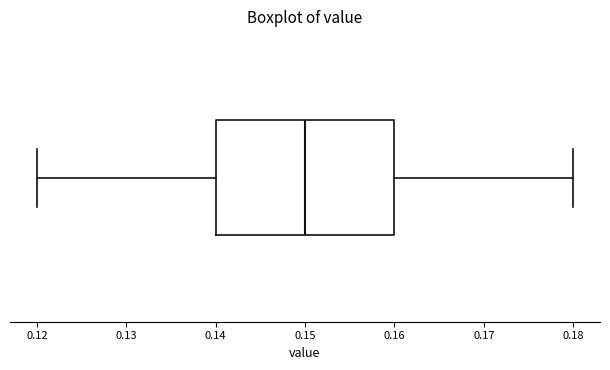

Where does the median line of the box sit on the x-axis? The values are not printed on the chart, so give them approximately, as read against the axis.

0.15